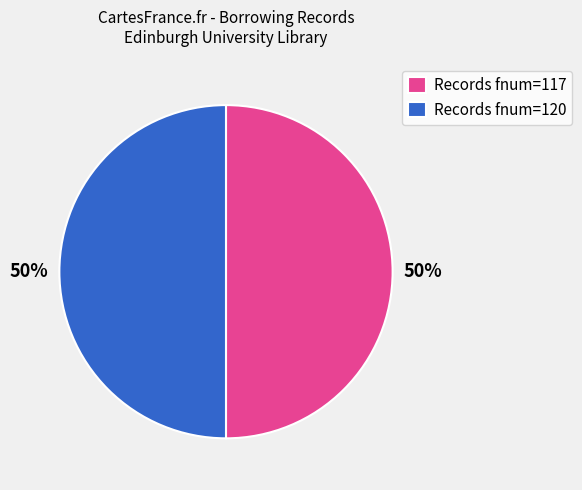

The Records fnum=117 slice represents 50% of the pie. True or false?

True